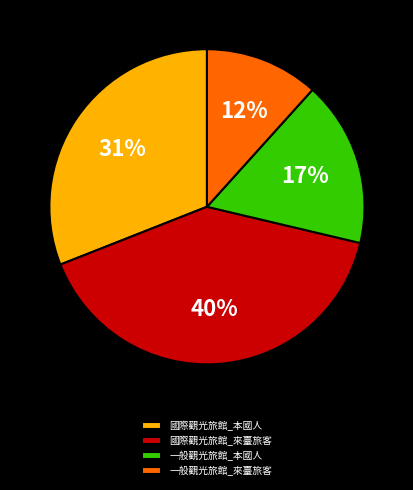

Does any single category account for the majority?

No